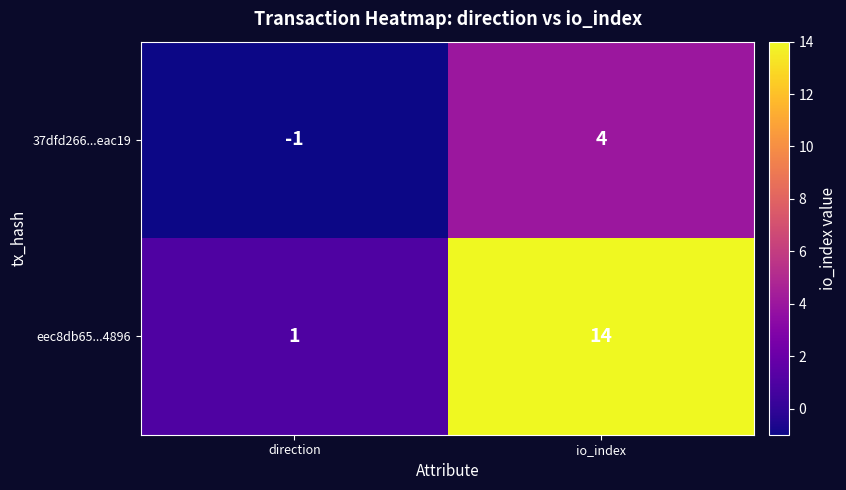

What is the spread (max minus min) of values at io_index?

10